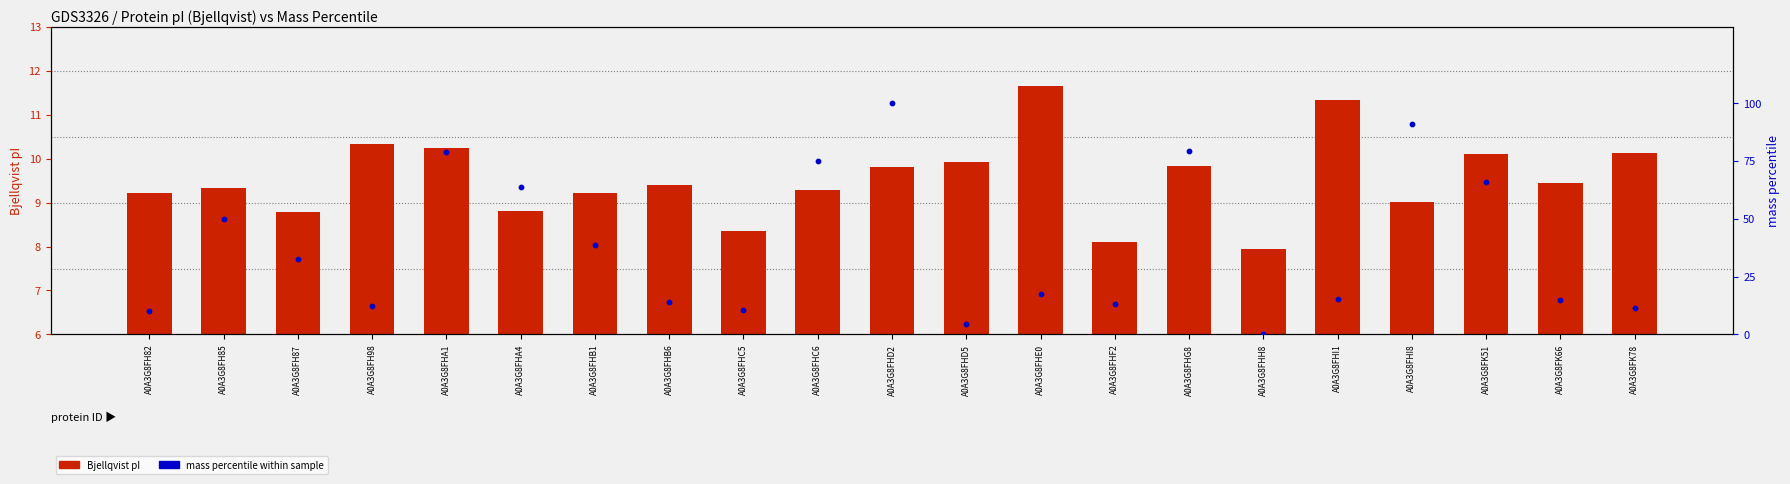

What are all the series names shown in the legend?

Bjellqvist pI, mass percentile